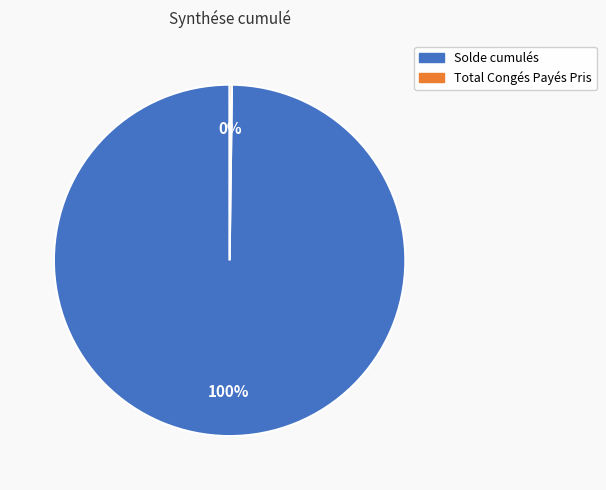

To the nearest percent, what is the difference between the largest and smallest slice percentages?

100%